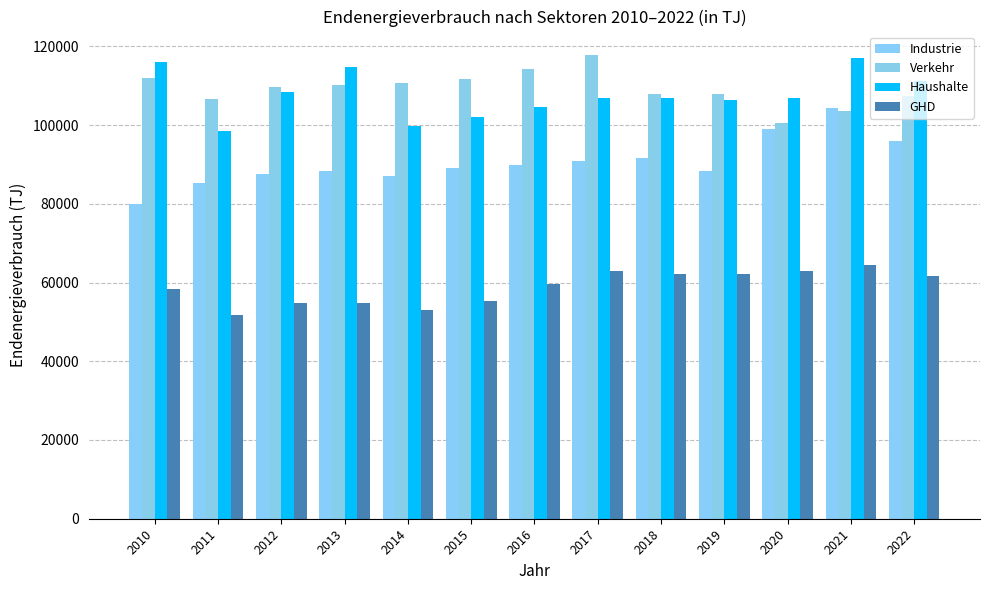

Which series has the largest total across all categories?

Verkehr